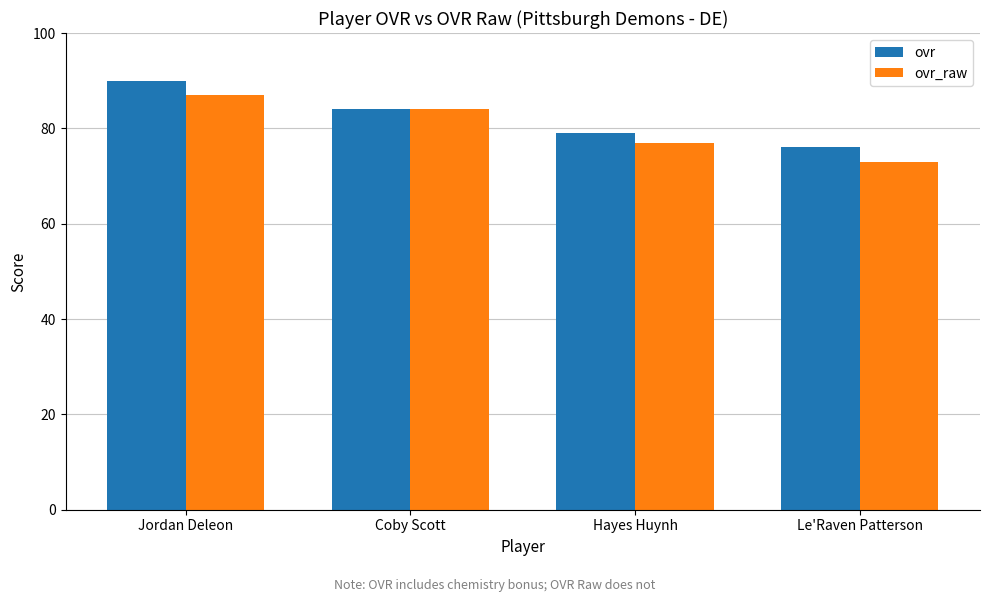

List the series in order of their overall mean, highest first.

ovr, ovr_raw